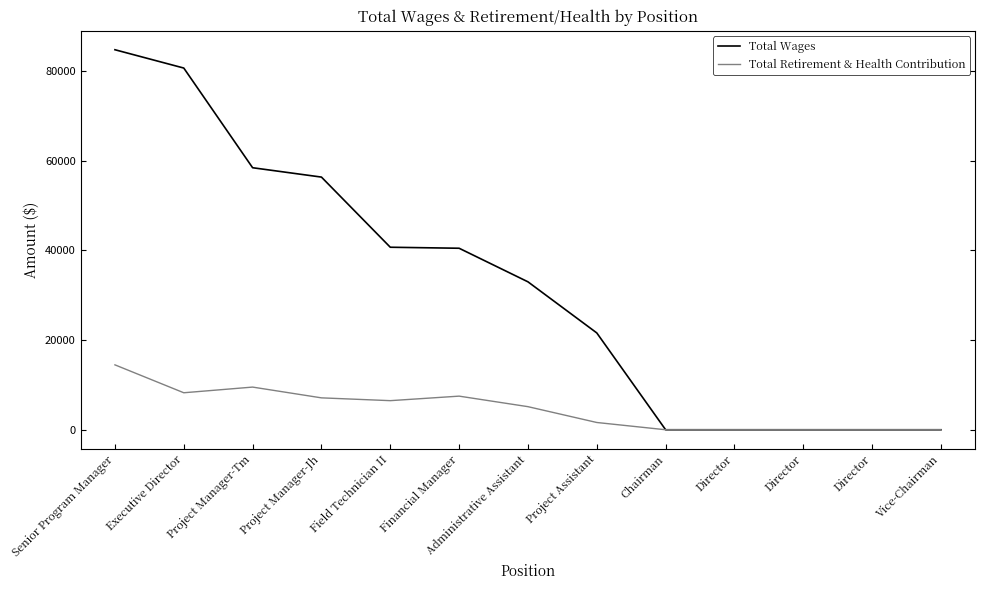

Does the chart have visible grid lines?

No